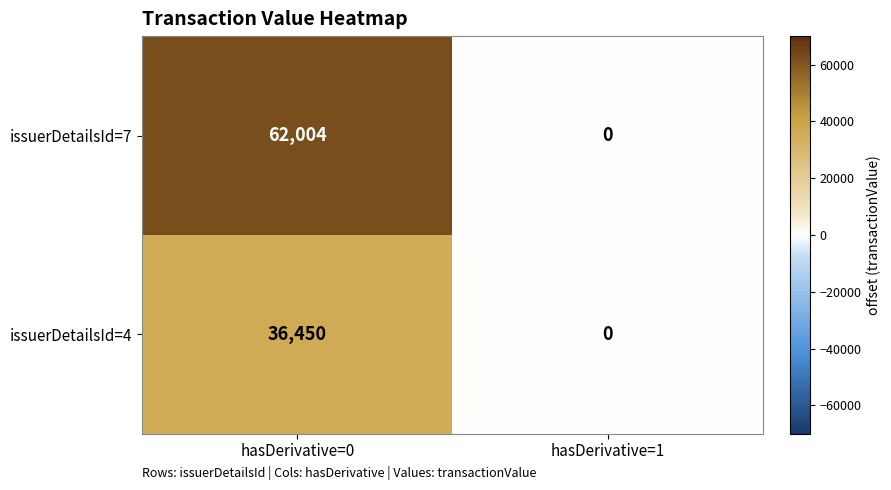

Reading left to right, what are all the values shown in this chart?

issuerDetailsId=7: hasDerivative=0=62004	hasDerivative=1=0
issuerDetailsId=4: hasDerivative=0=36450	hasDerivative=1=0